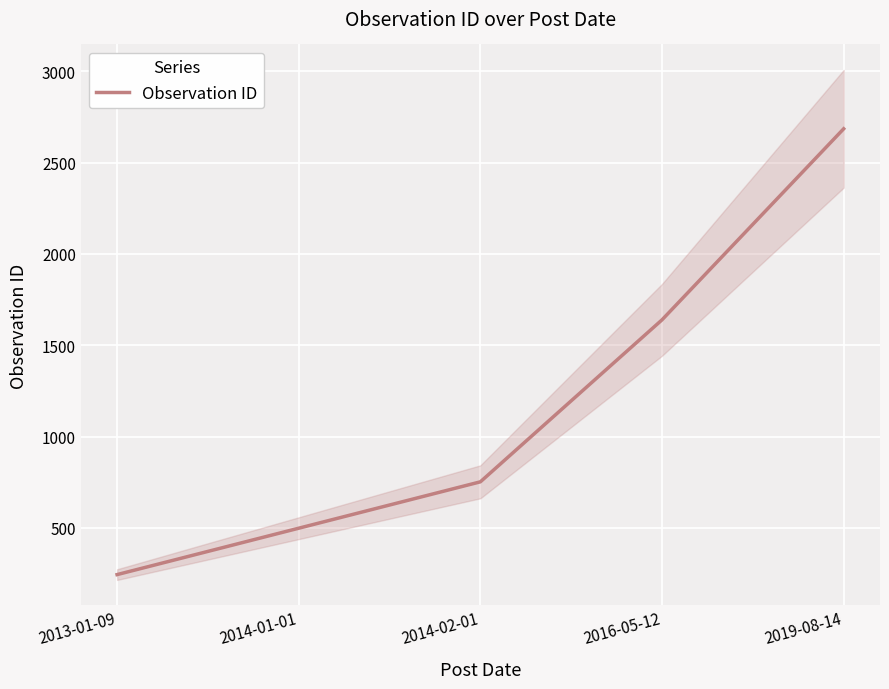

Which category has the lowest value across all series?

2013-01-09